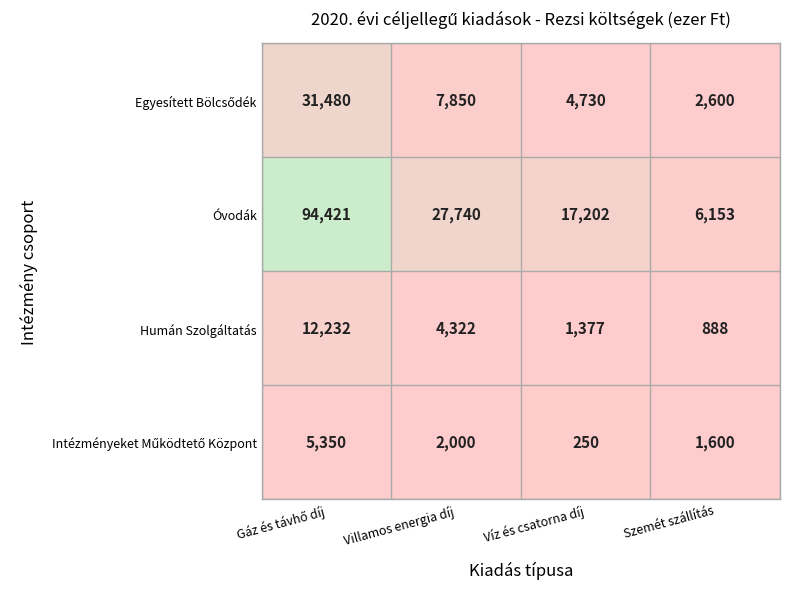

Which series has the largest total across all categories?

Óvodák